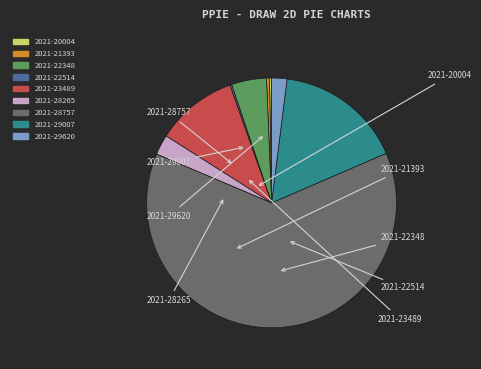

Rank the categories by value from lowest to highest.

2021-22514, 2021-20004, 2021-21393, 2021-29620, 2021-28265, 2021-22348, 2021-23489, 2021-29007, 2021-28757